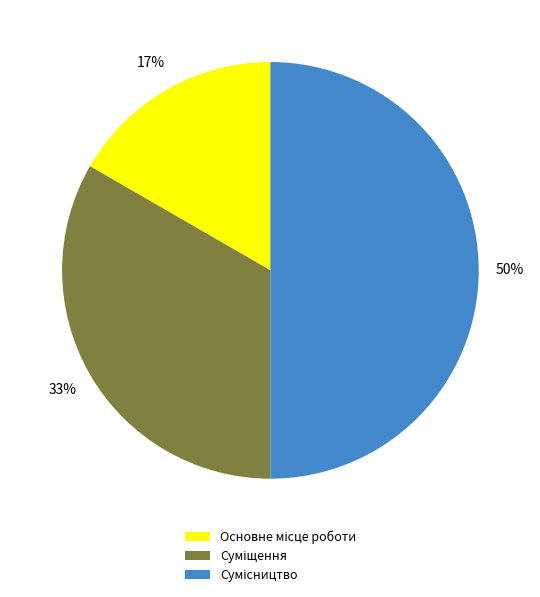

To the nearest percent, what is the difference between the largest and smallest slice percentages?

33%